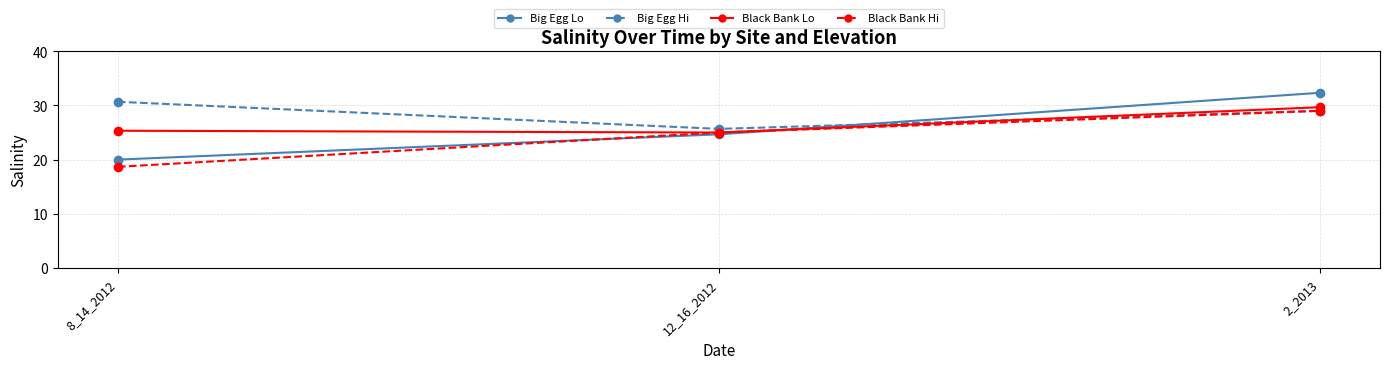

List the series in order of their peak value, highest first.

Big Egg Lo, Big Egg Hi, Black Bank Lo, Black Bank Hi